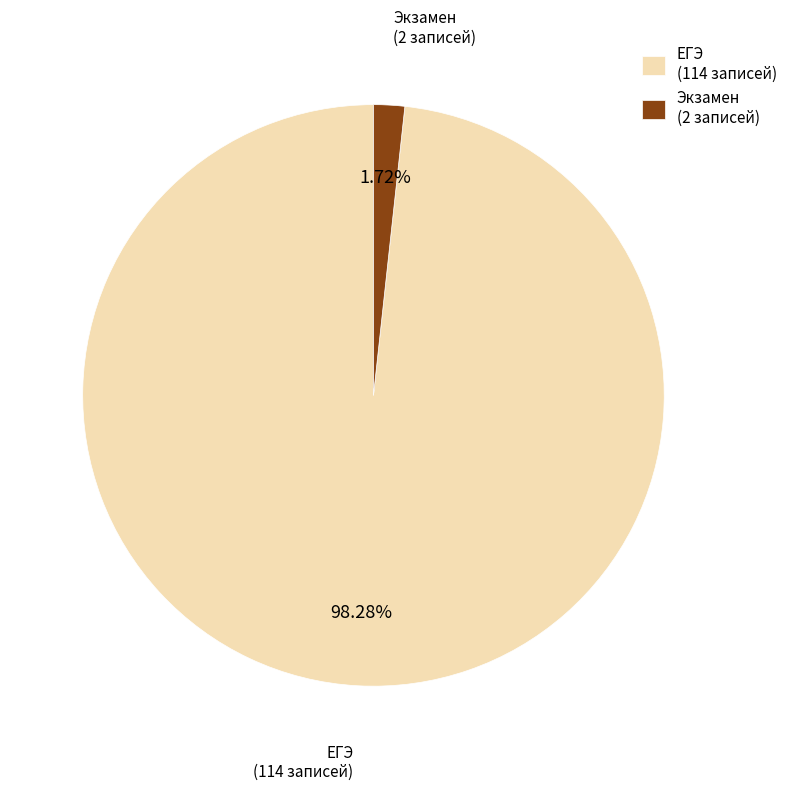

Which has a higher value, ЕГЭ (114 записей) or Экзамен (2 записей)?

ЕГЭ (114 записей)